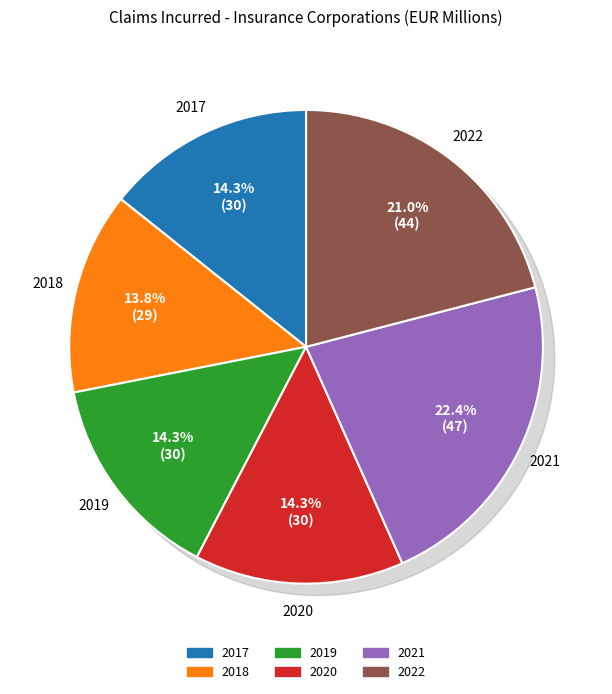

To the nearest percent, what percentage of the pie is 2019?

14%